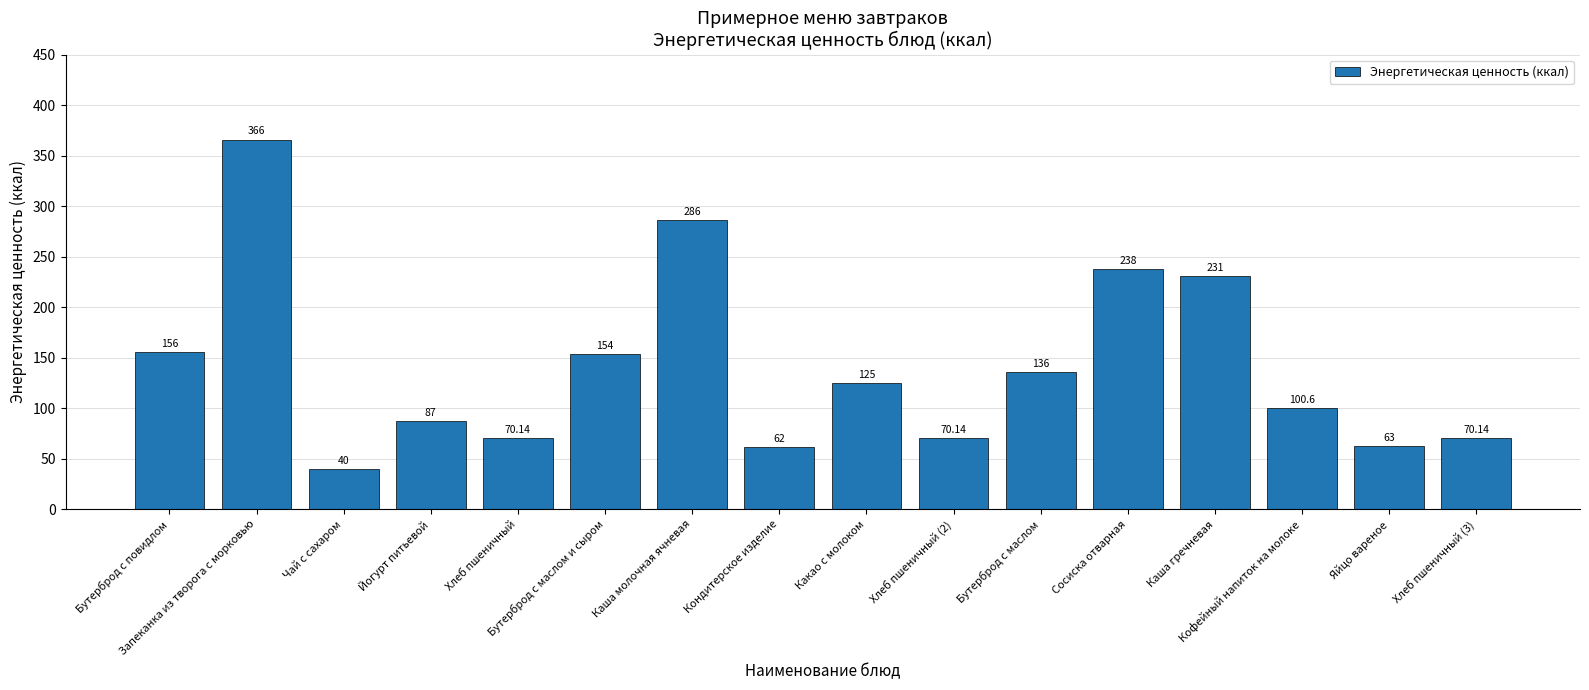

Reading left to right, transcribe all the data shown in this chart.

156.0	366.0	40.0	87.0	70.1	154.0	286.0	62.0	125.0	70.1	136.0	238.0	231.0	100.6	63.0	70.1